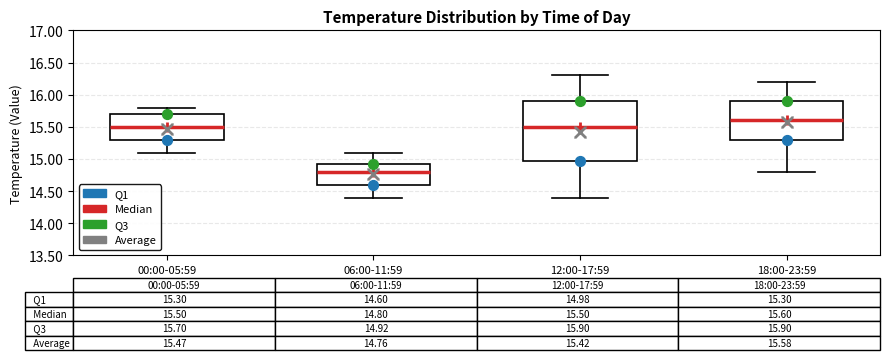

Comparing the boxes themselves (not the whiskers), which one is the tallest?

12:00-17:59